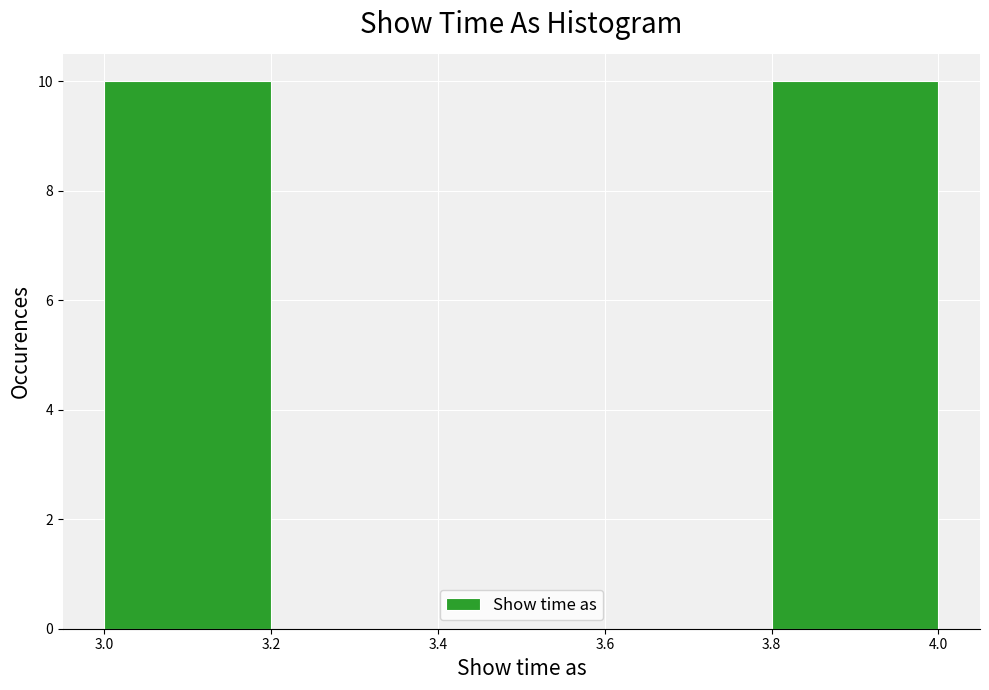

Reading left to right, list every bar in this chart as the range it spans on the x-axis followed by its height. The values are not printed on the chart, so give them approximately, as read against the axis.

3.0 to 3.2: 10
3.2 to 3.4: 0
3.4 to 3.6: 0
3.6 to 3.8: 0
3.8 to 4.0: 10